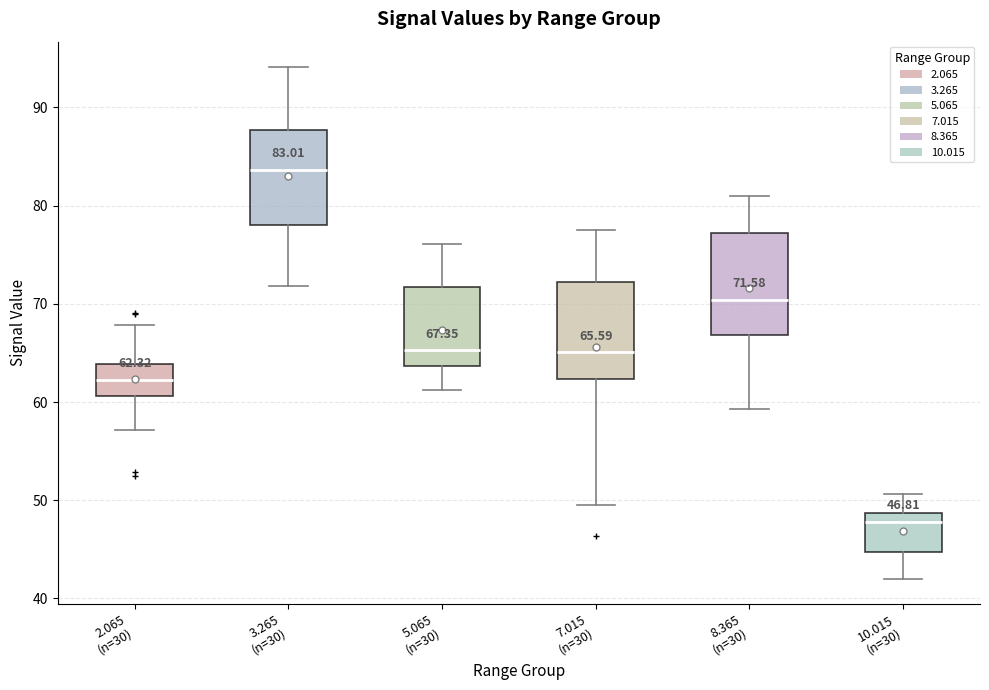

Which box has the highest median line?

3.265 (n=30)